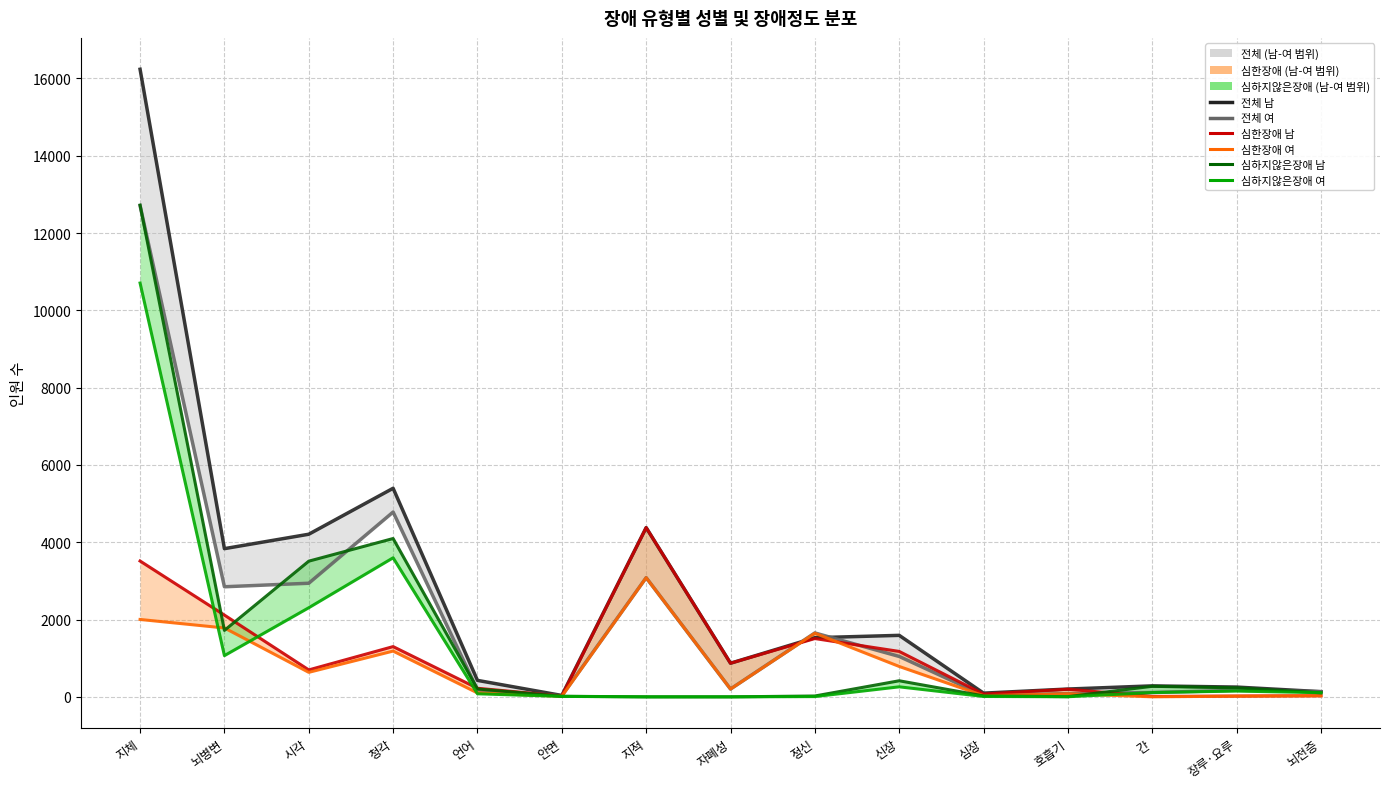

True or false: 전체 여 has a value of 1045 at 신장.

True